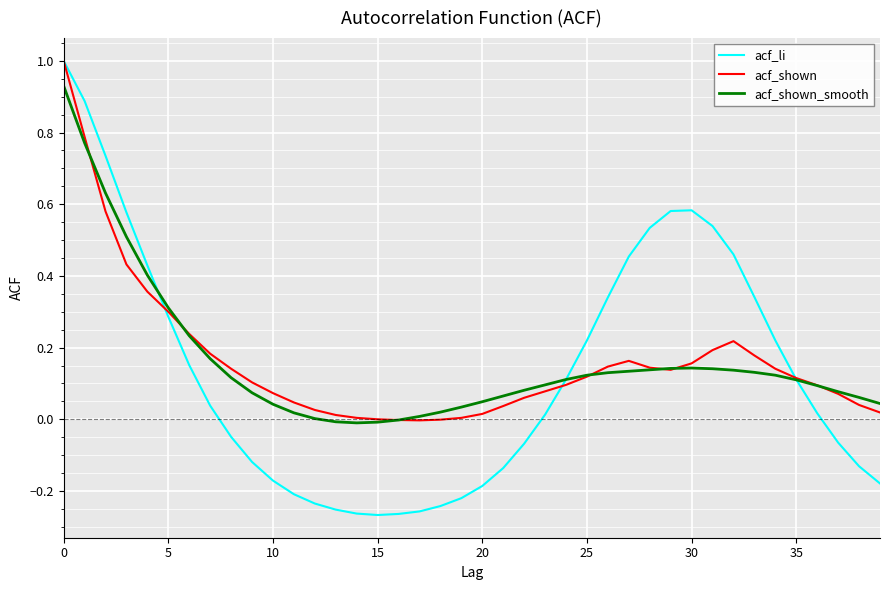

Which series has the largest range (max minus min)?

acf_li